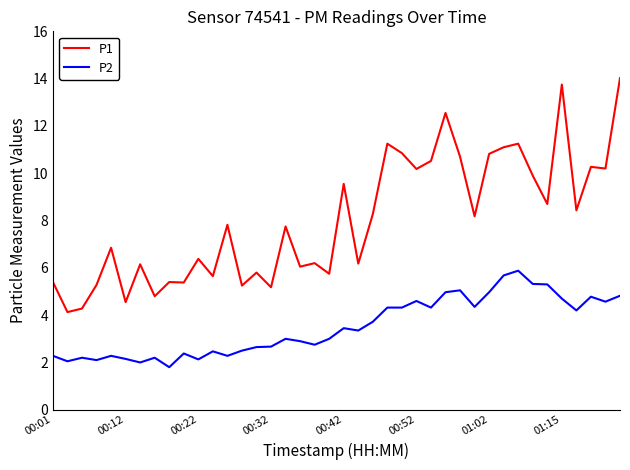

What is the sum of all P2 values?

140.5